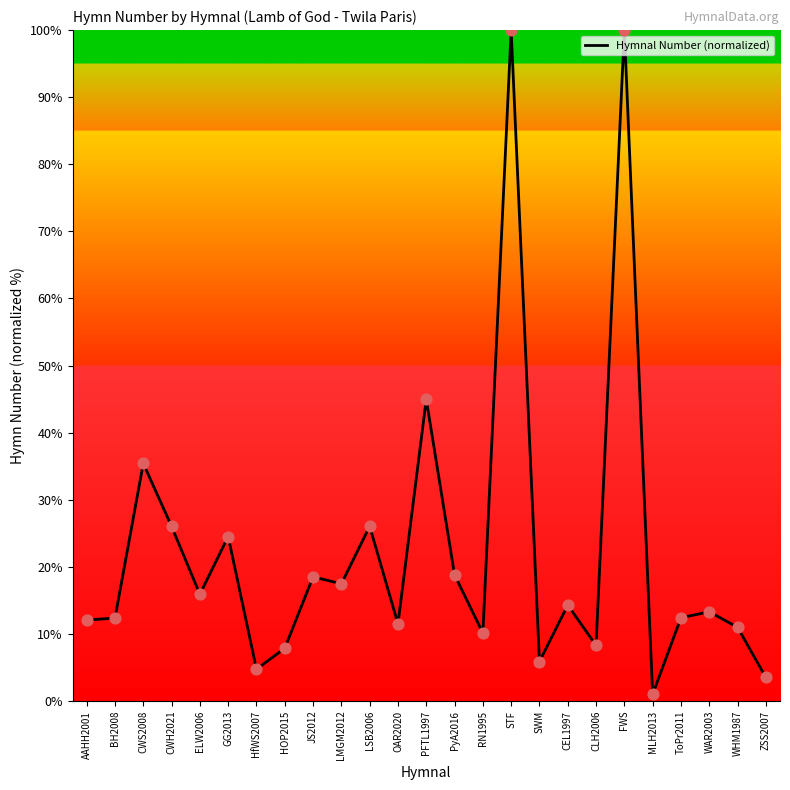

Approximately how many times larger is the value at CEL1997 compared to ZSS2007?

4.1